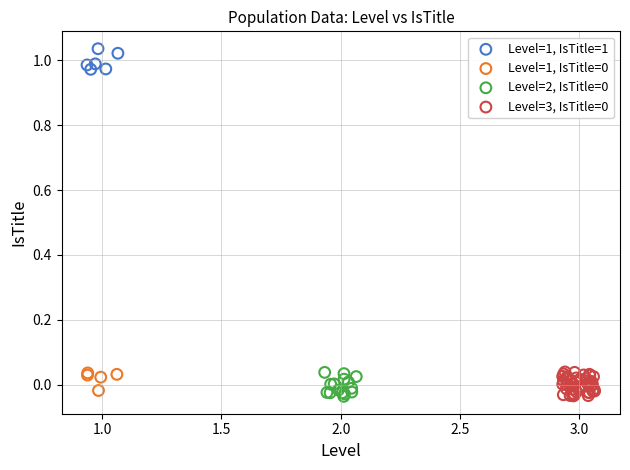

Which series reaches the maximum Y coordinate?

Level=1, IsTitle=1